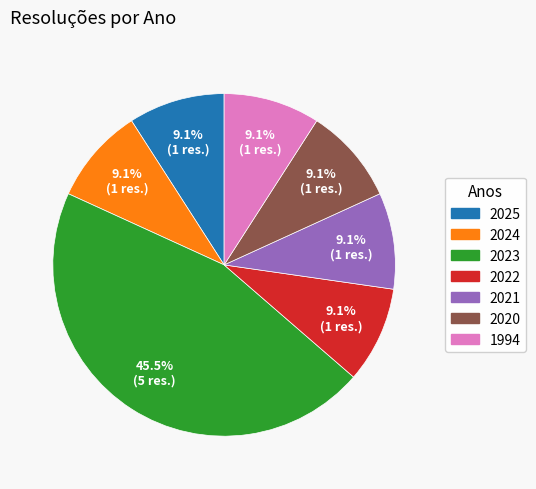

To the nearest percent, what is the difference between the largest and smallest slice percentages?

36%